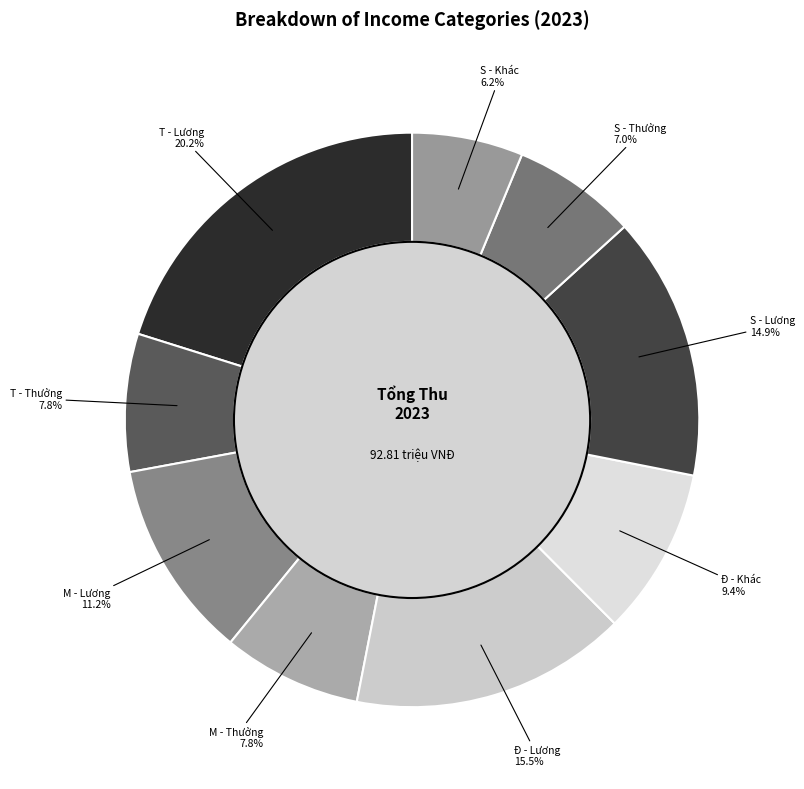

What percentage is NOT represented by T - Thưởng?

92.2%